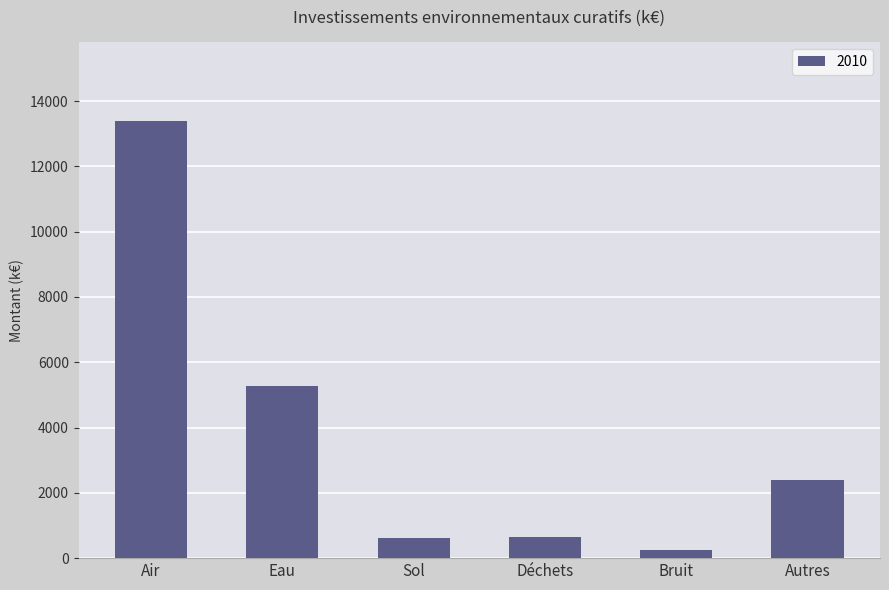

Read the value at Air.

13386.1